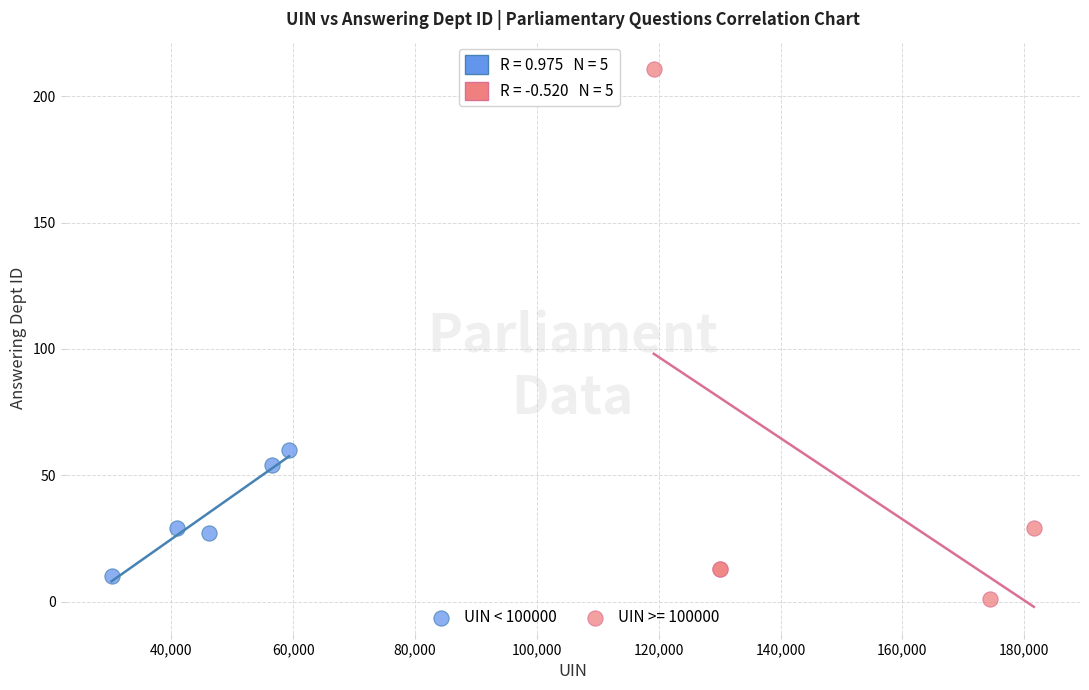

Which series has the largest Y range (max minus min)?

UIN >= 100000